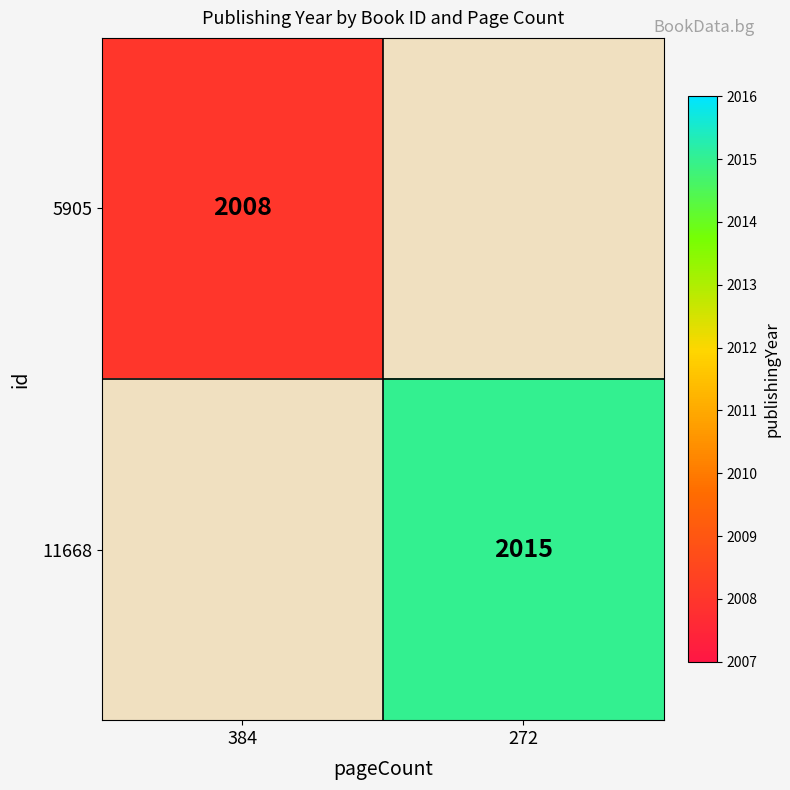

Is it true that 5905 equals 3537 at 384?

False